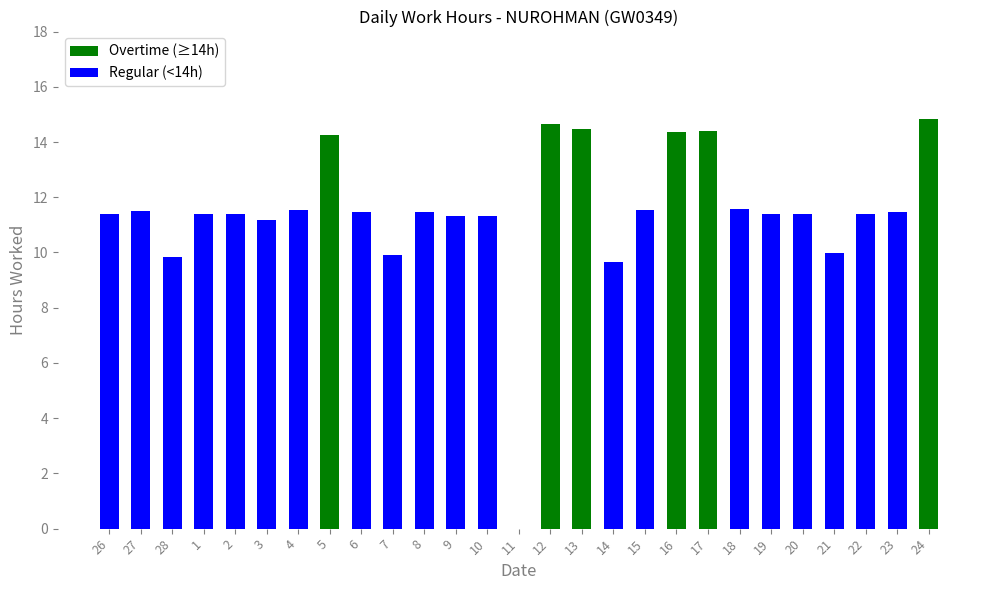

The Regular (<14h) series shows 11.5 at 4. True or false?

True